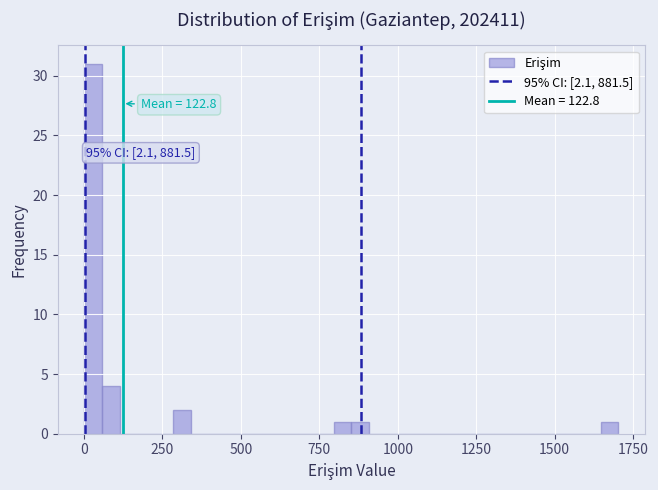

Read against the x-axis, roughly where is the centre of the tallest bar?

50